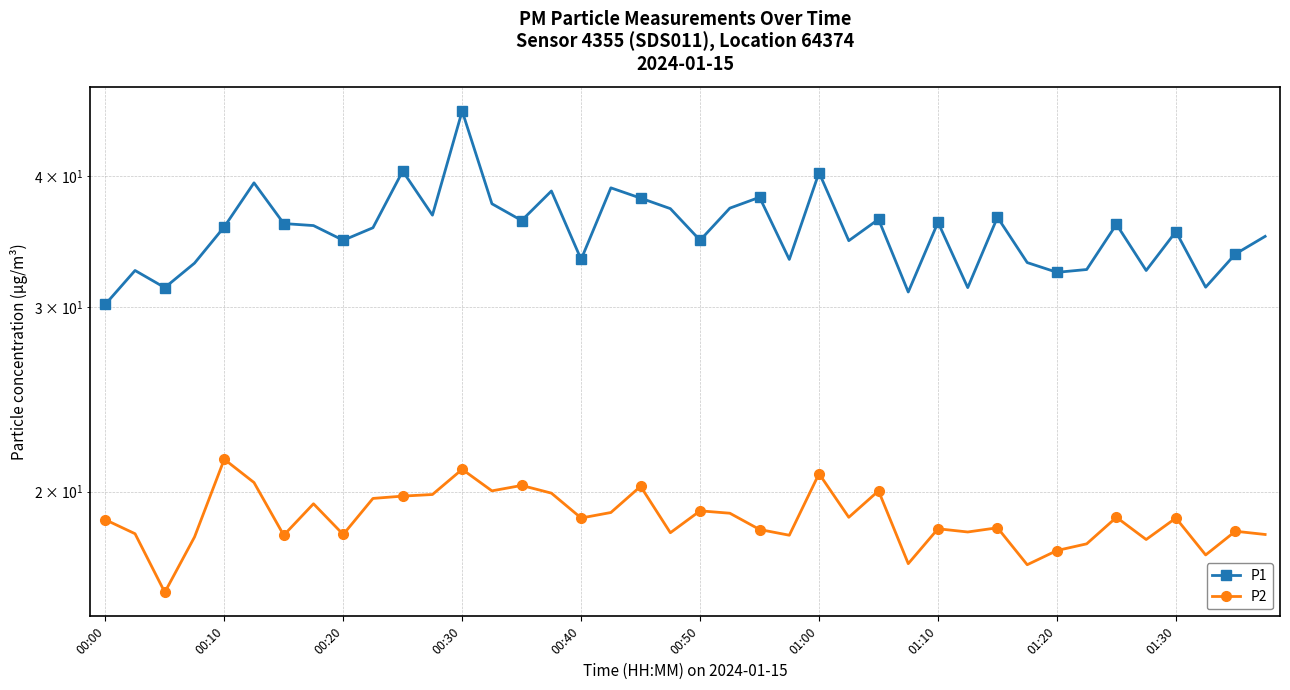

At which category is the sum across all series the highest?

00:30